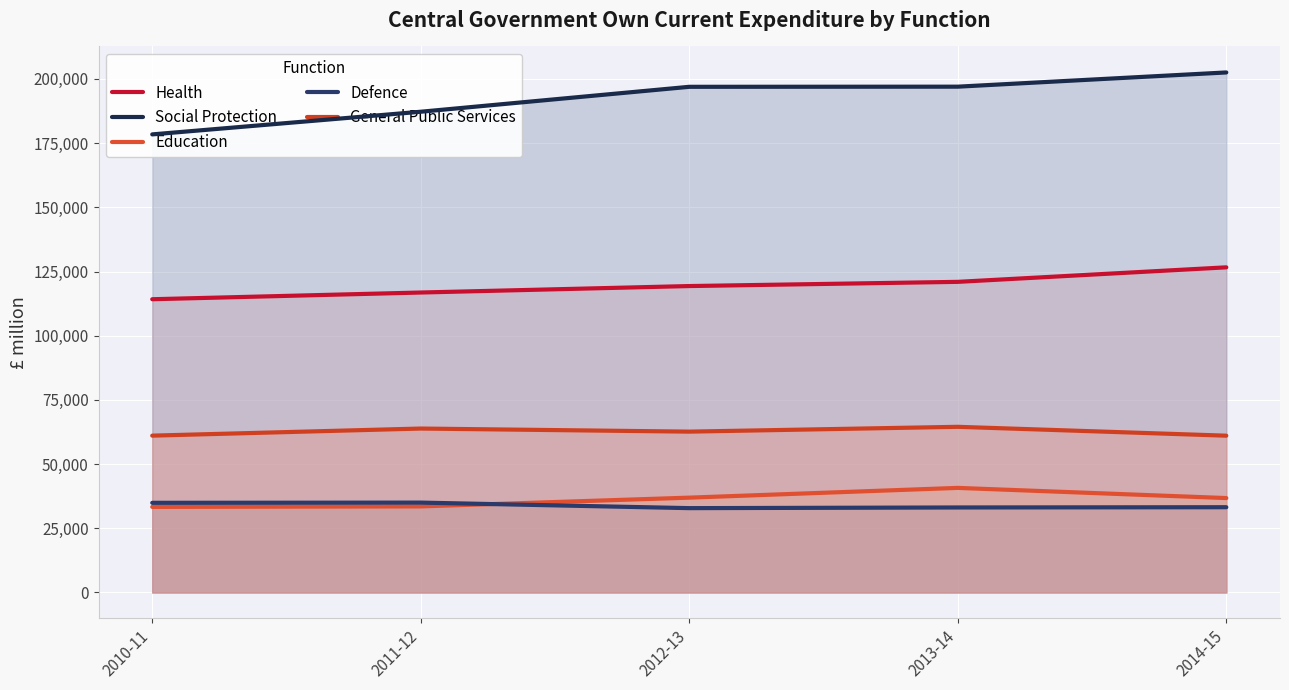

What is the sum of the Defence values at 2012-13 and 2011-12?

67849